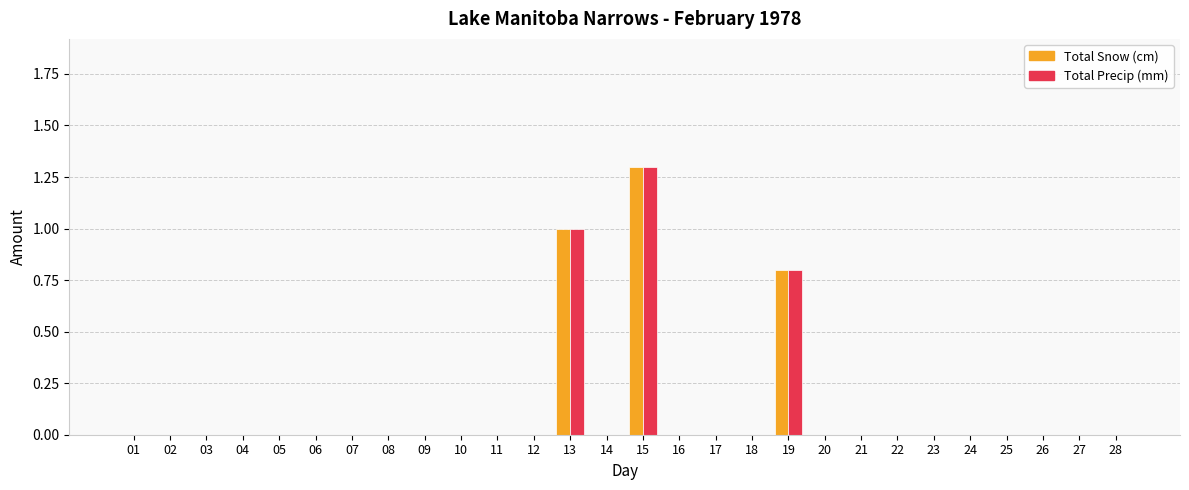

How many categories are shown in the chart?

28